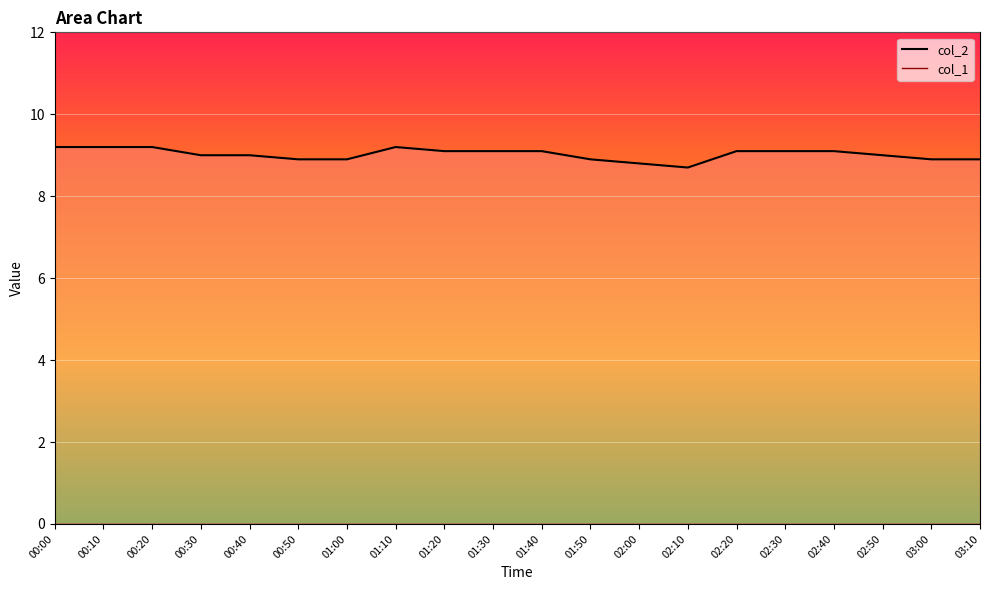

Rank the series at 00:30 from highest to lowest value.

col_2_line, col_1_line